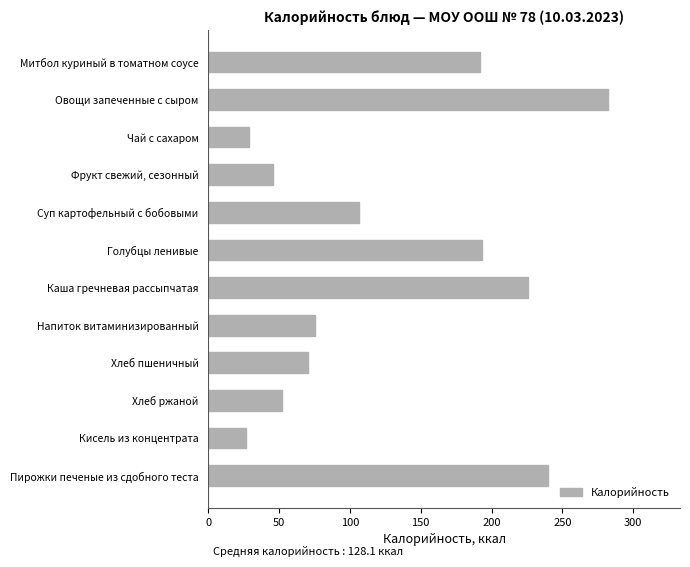

The chart shows a value of 116.3 at Митбол куриный в томатном соусе. True or false?

False